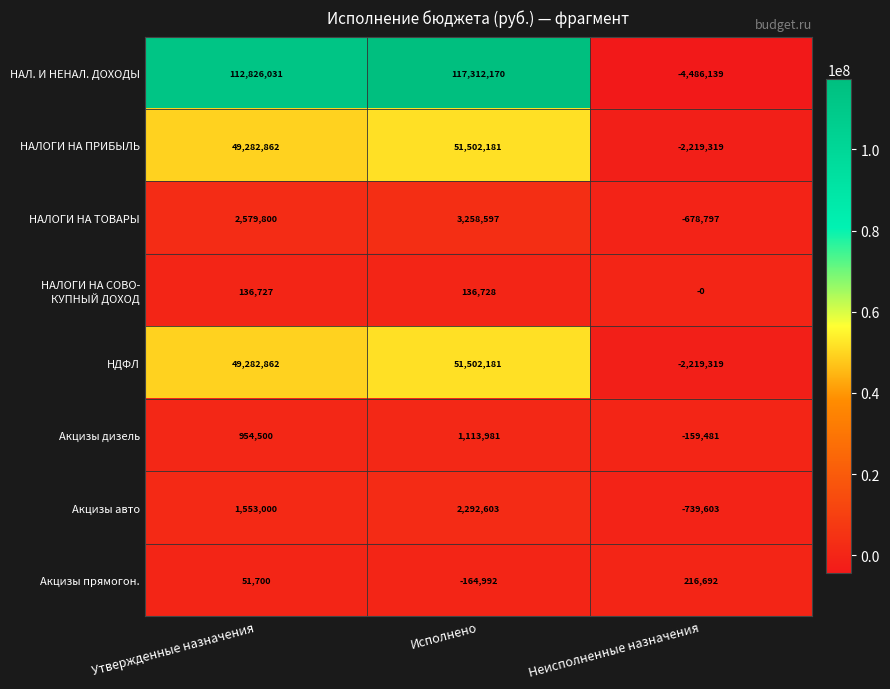

At which label does Акцизы прямогон. reach its peak?

Неисполненные назначения